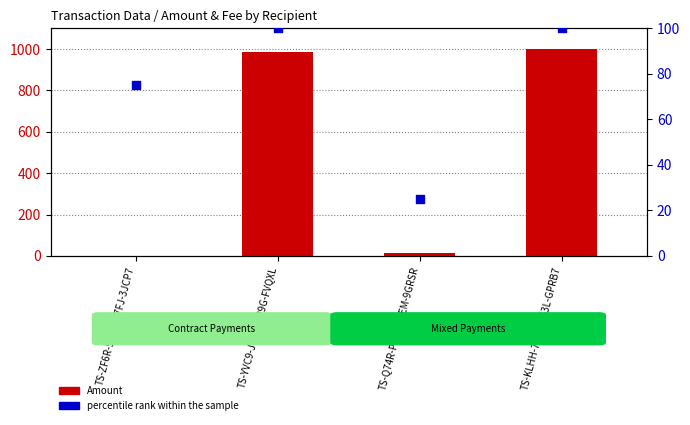

Which series has the widest spread of Y values?

Amount